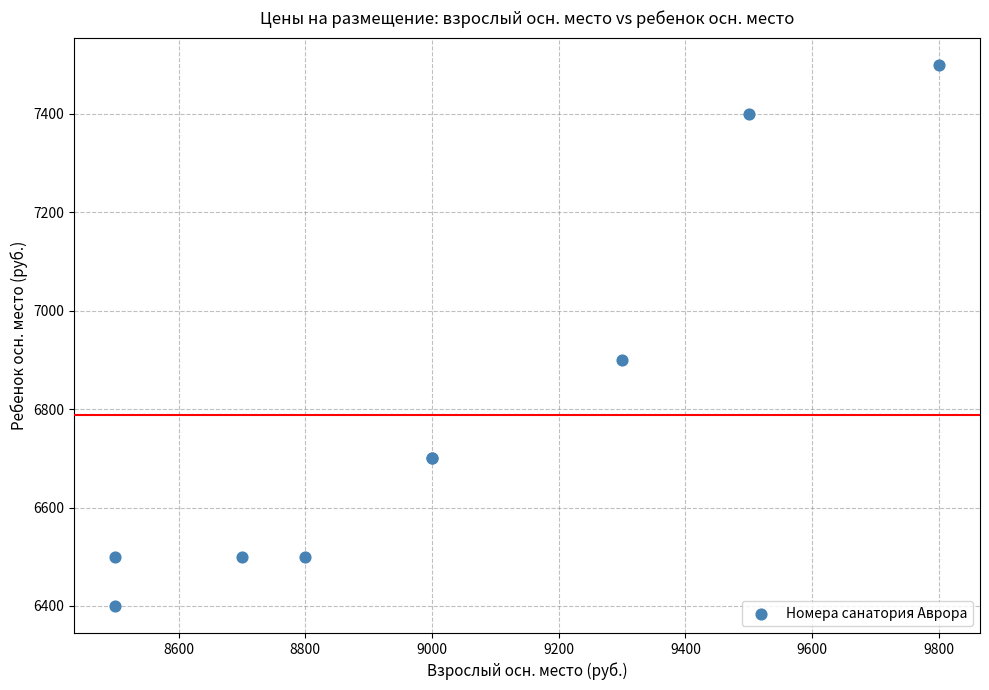

What Y value in the scatter plot is closest to 6950?

6900